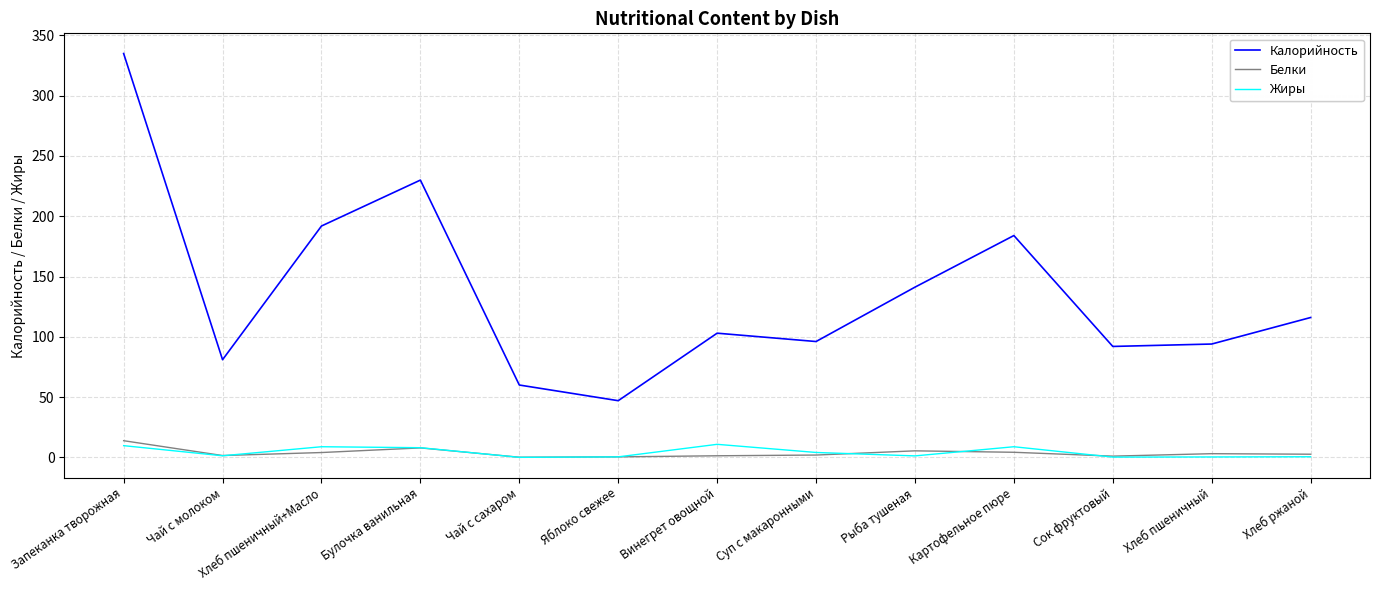

True or false: Калорийность and Белки intersect in this chart.

False